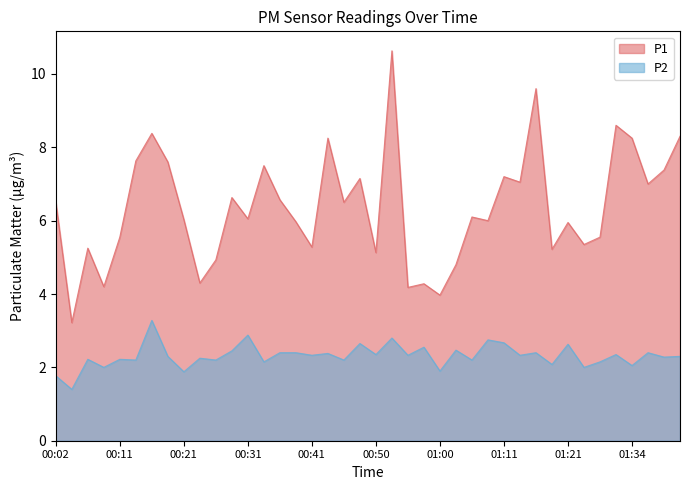

How many series are shown in this chart?

2